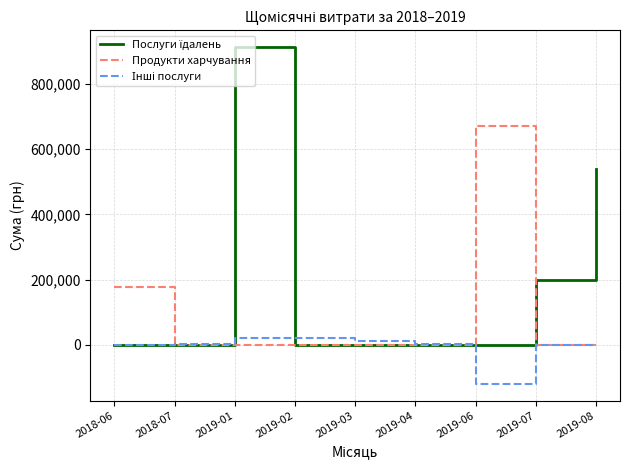

Which label corresponds to the largest value in the chart?

2019-01